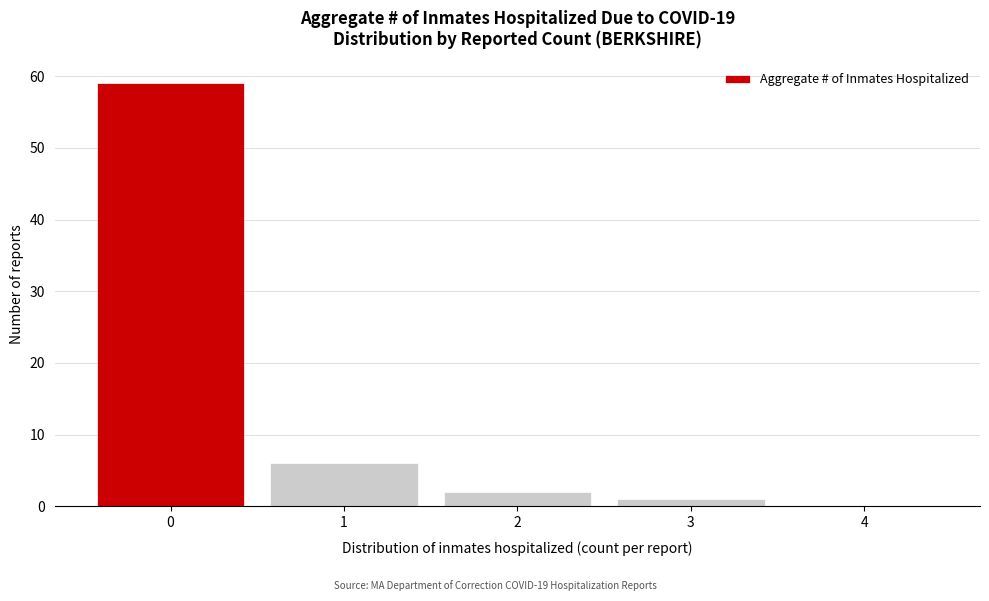

Reading left to right, transcribe this chart: for each bar, give the range it covers on the x-axis and its height. The values are not printed on the chart, so give them approximately, as read against the axis.

-0.5 to 0.5: 59
0.5 to 1.5: 6
1.5 to 2.5: 2
2.5 to 3.5: 1
3.5 to 4.5: 0